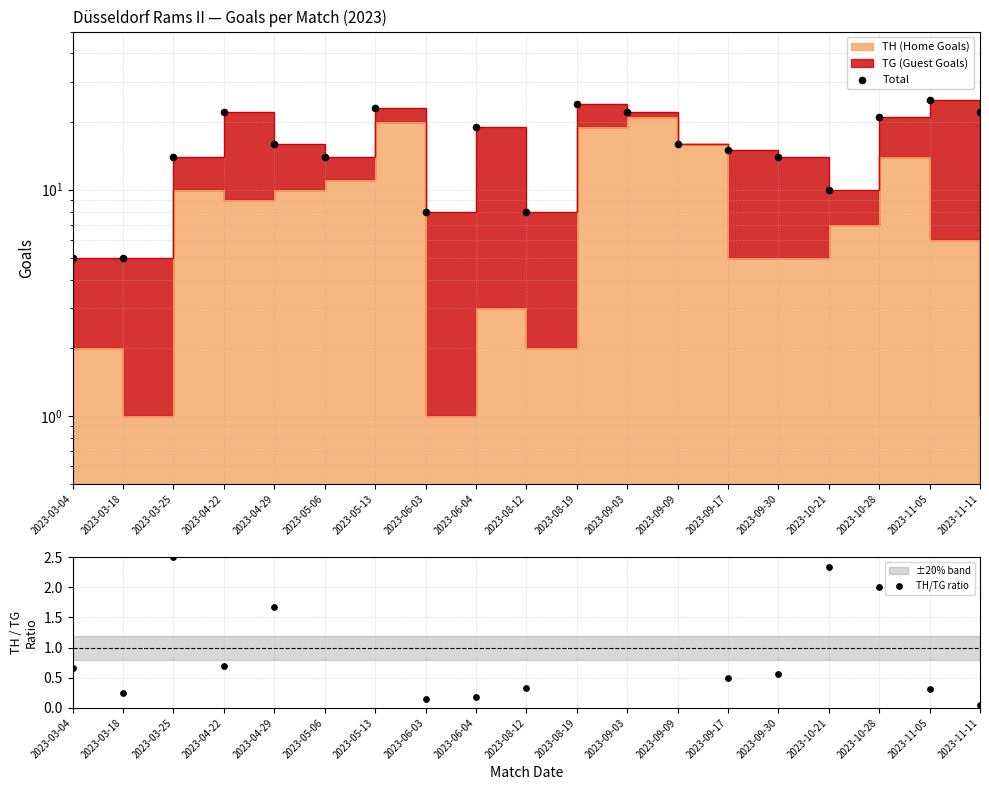

Which series contains the highest Y value?

Total